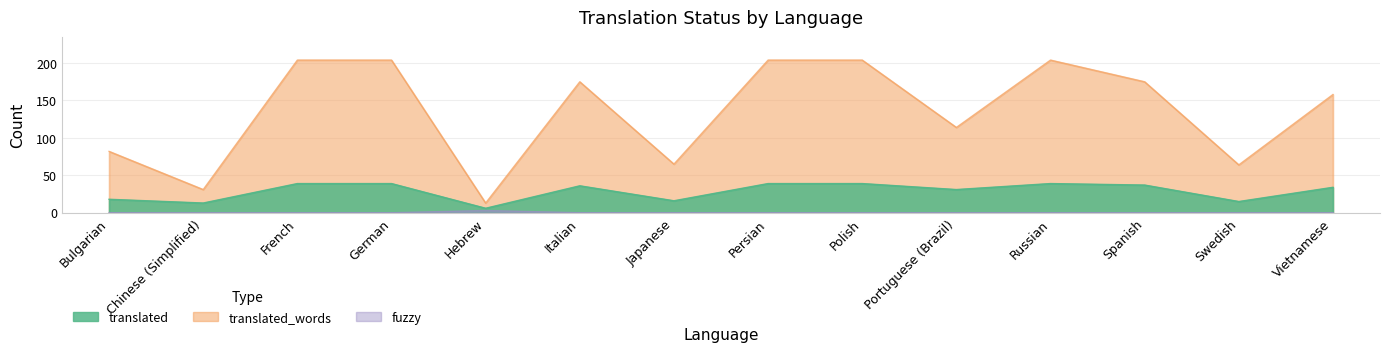

Which category has the lowest value across all series?

Bulgarian